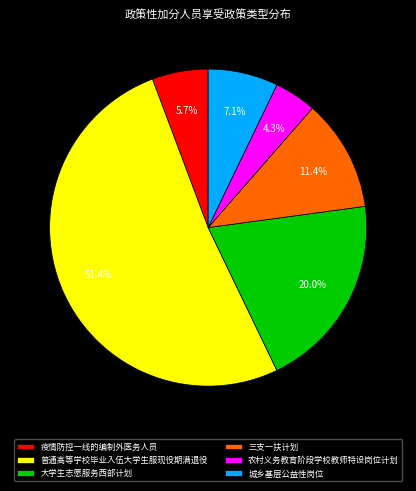

Which category has the smallest portion of the pie?

农村义务教育阶段学校教师特设岗位计划